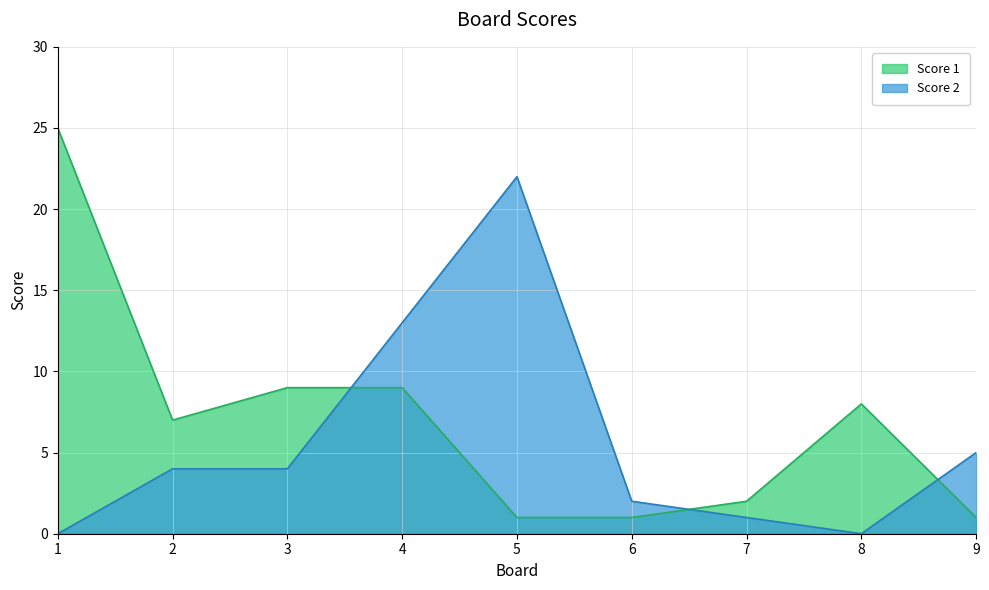

At which label is Score 1 closest to 13?

3